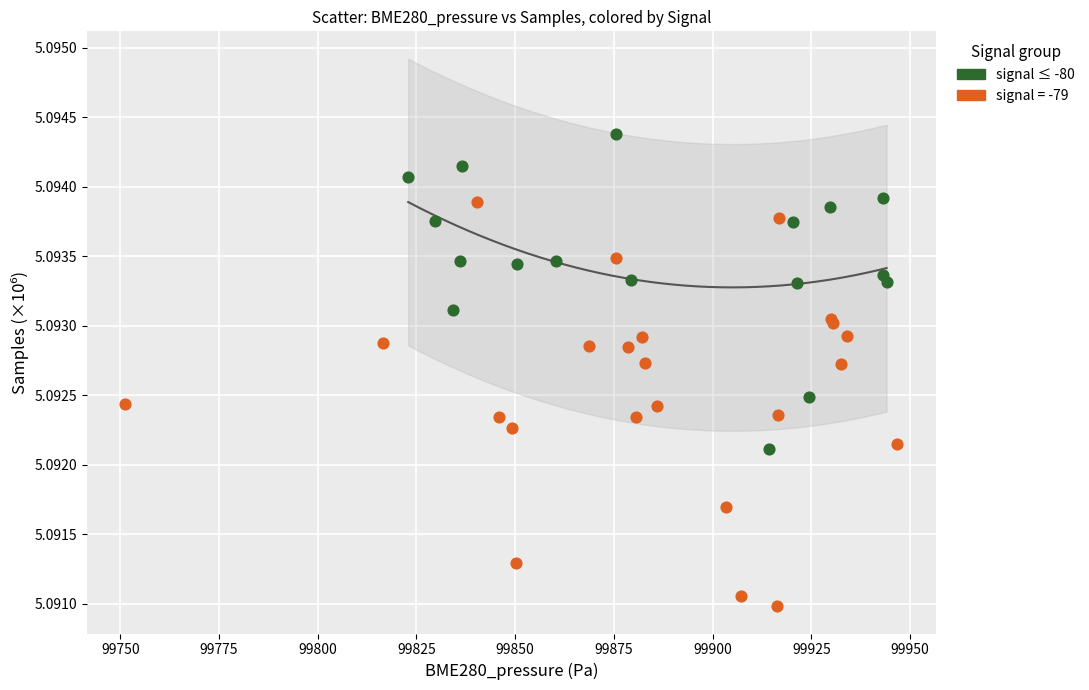

Which series has the largest Y range (max minus min)?

signal = -79